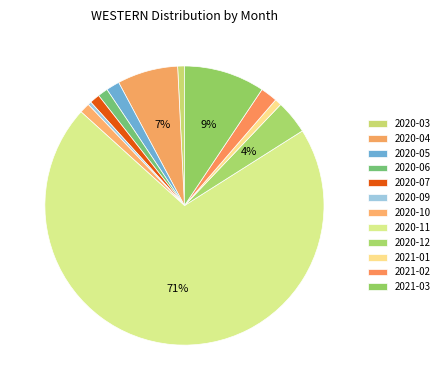

What percentage is the 2020-07 slice, to the nearest percent?

1%